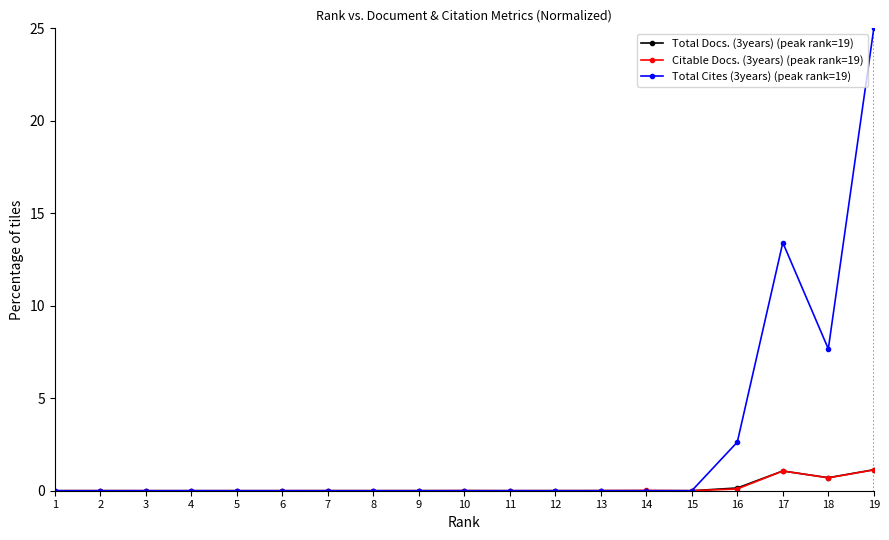

Does the chart have visible grid lines?

No